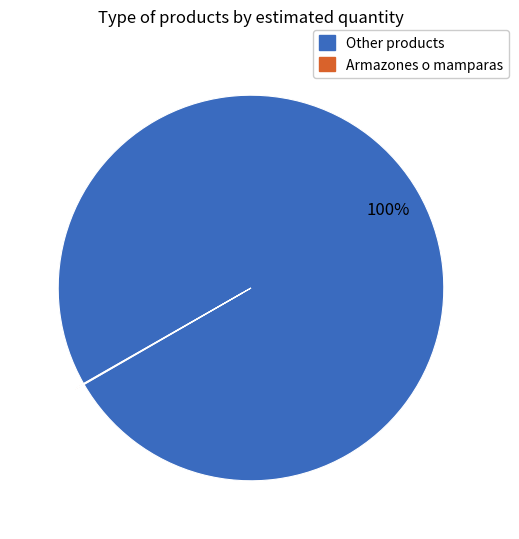

Is there a majority slice in this chart?

Yes